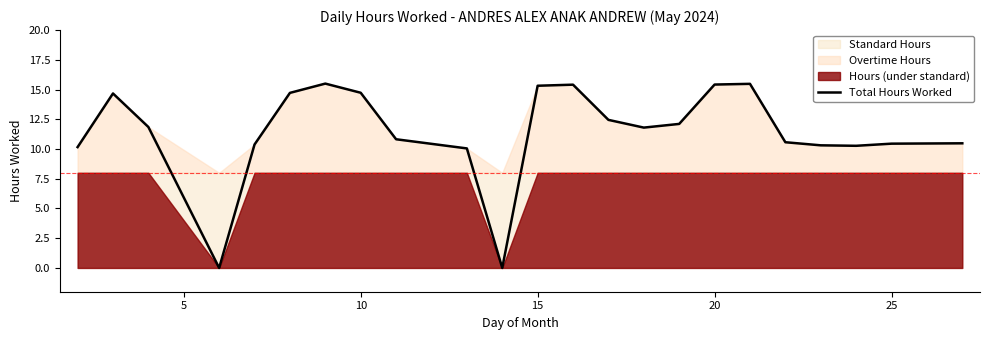

How many values are above zero?

21